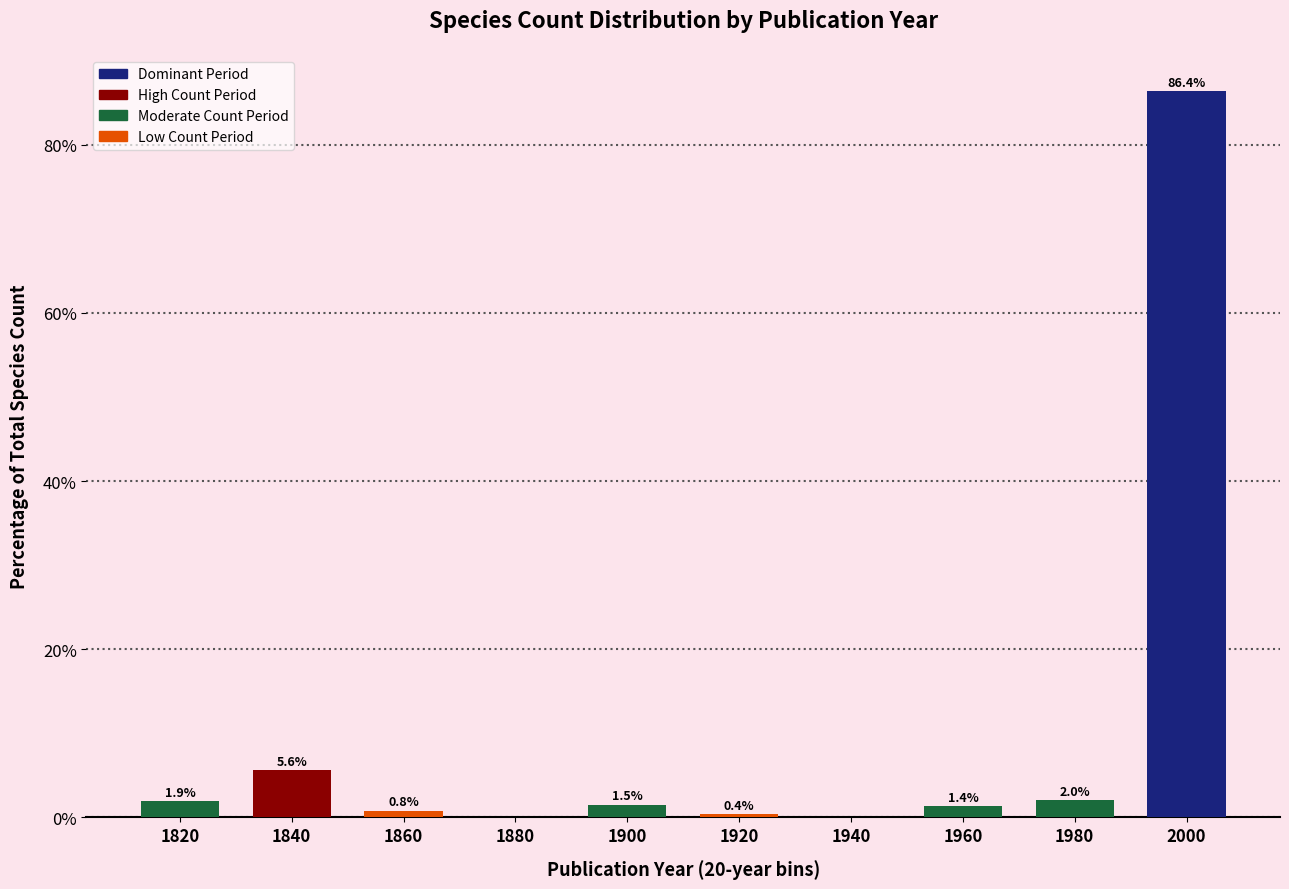

Reading left to right, what are all the values shown in this chart?

1820=1.9	1840=5.6	1860=0.8	1880=0.0	1900=1.5	1920=0.4	1940=0.0	1960=1.4	1980=2.0	2000=86.4